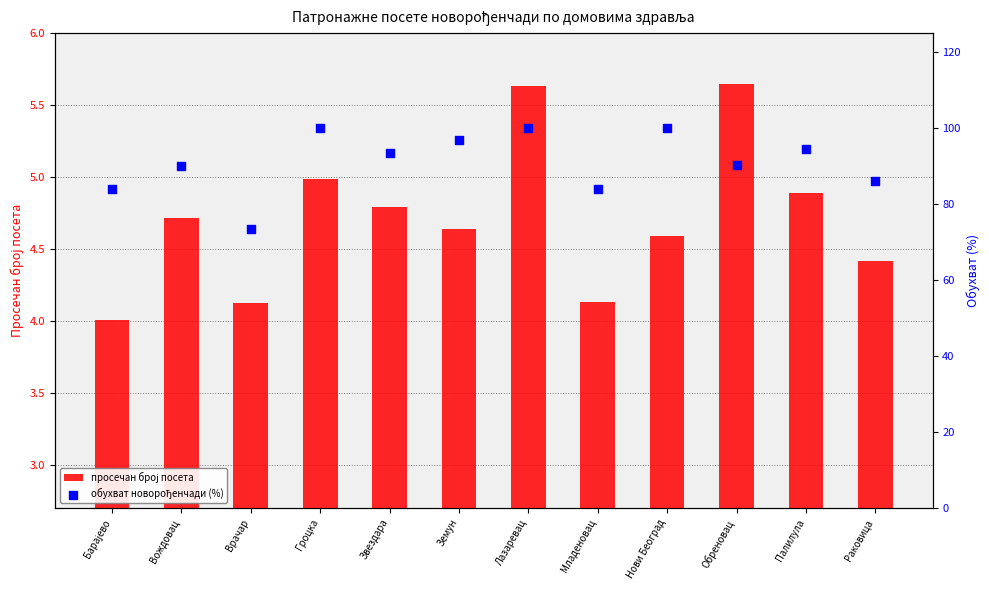

At which category is the sum across all series the highest?

Лазаревац